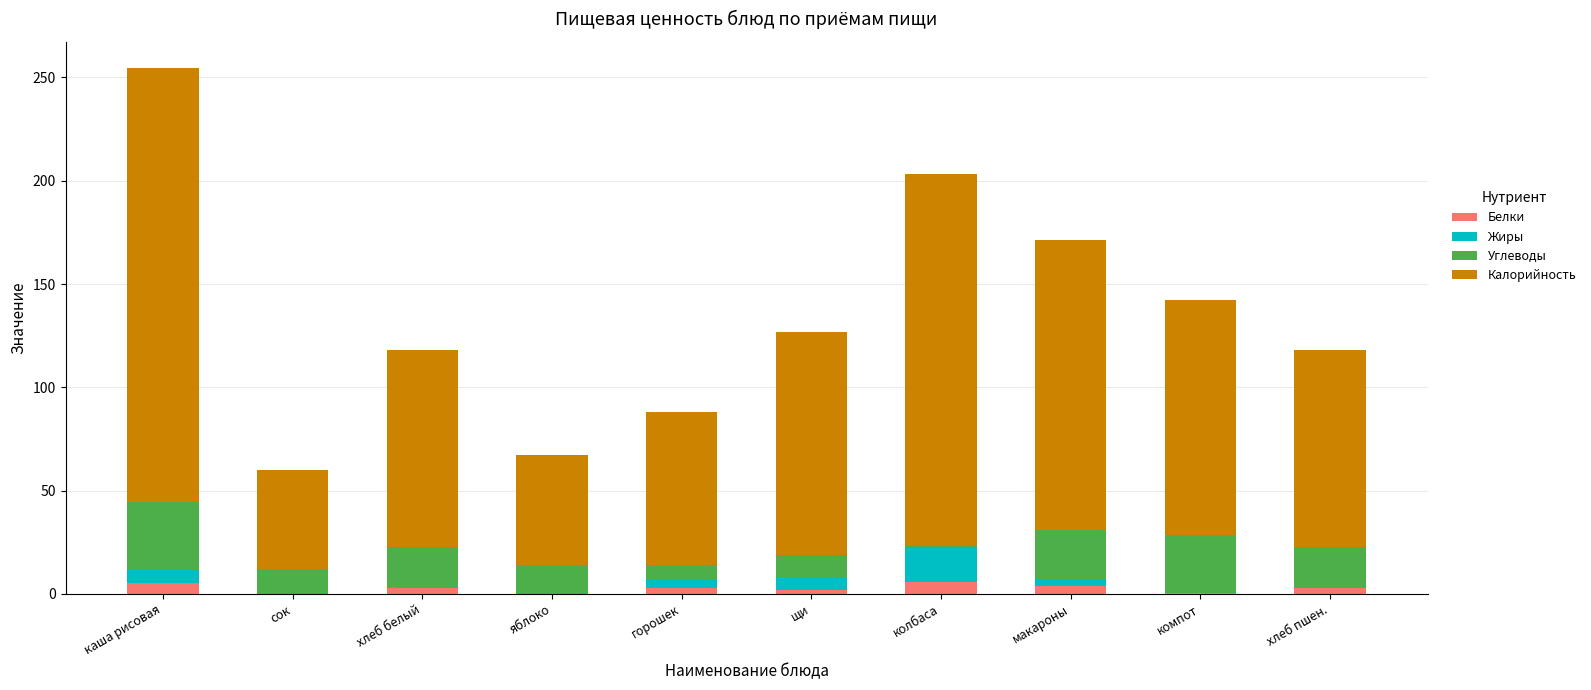

What is the sum of all Белки values?

26.7